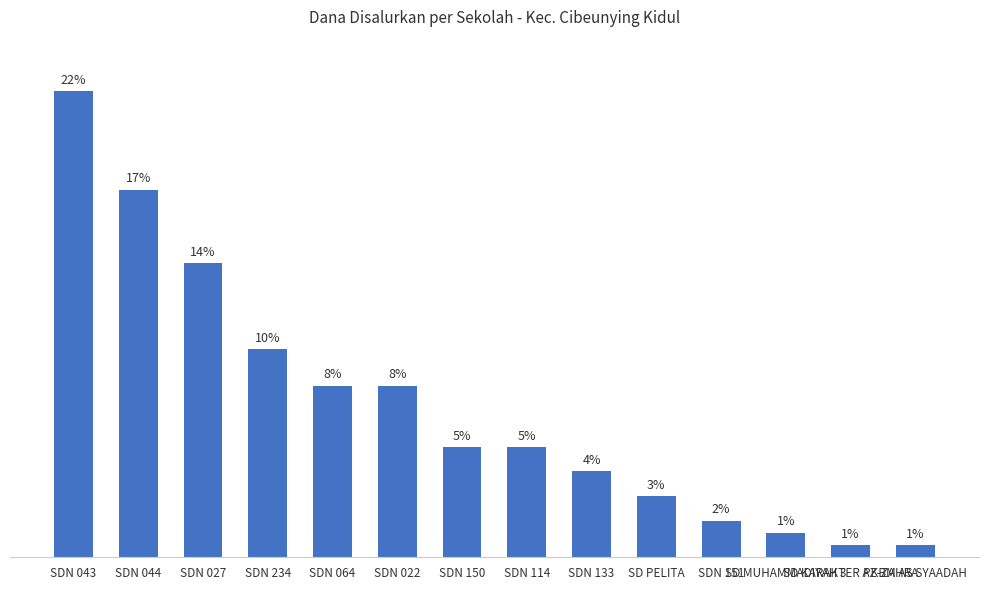

What is the label of the 12th bar from the right?

SDN 027